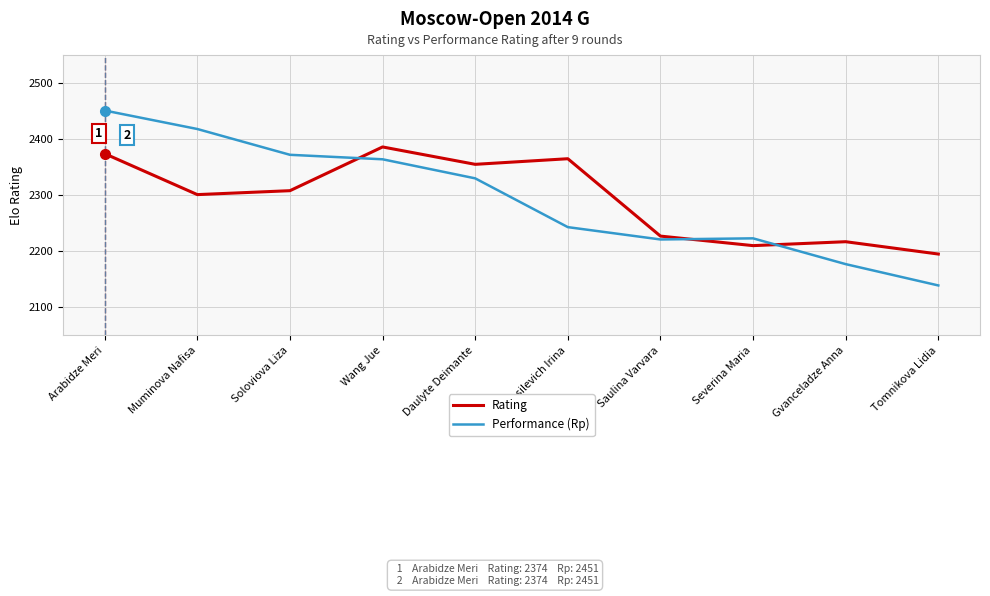

In Performance (Rp), how many points are lower than both neighbors (excluding endpoints)?

1